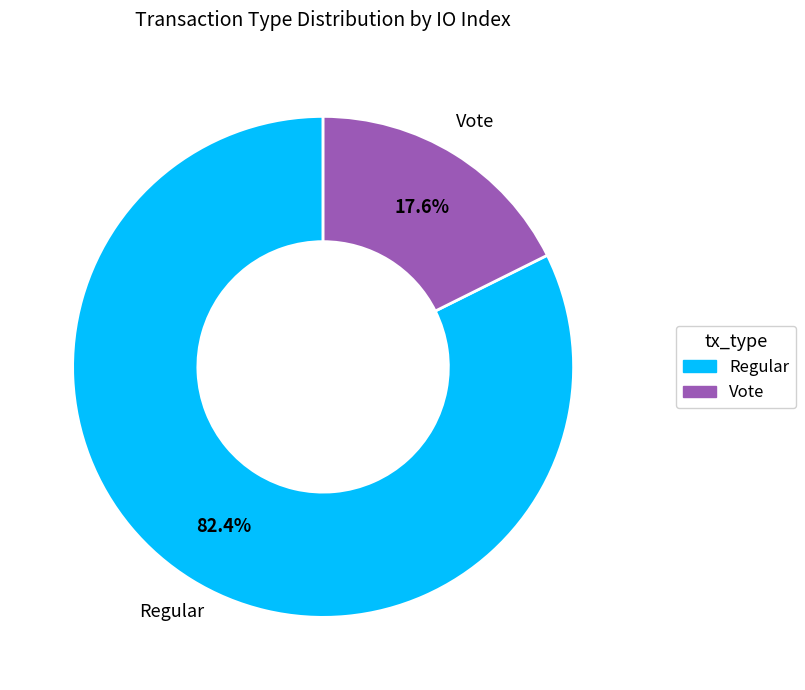

What percentage do Vote and Regular together represent?

100.0%